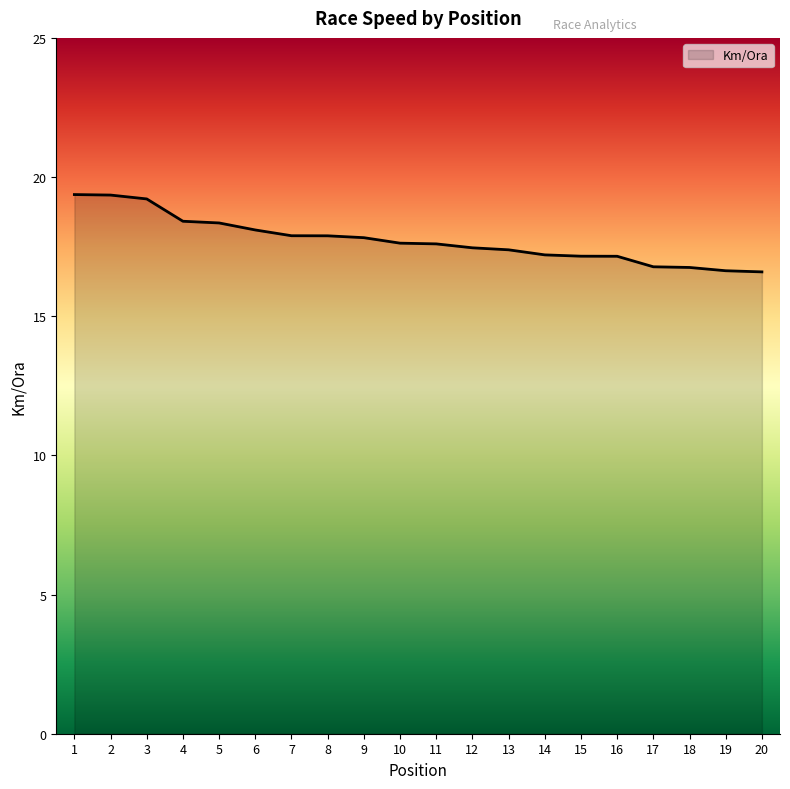

How many values are below 17?

4